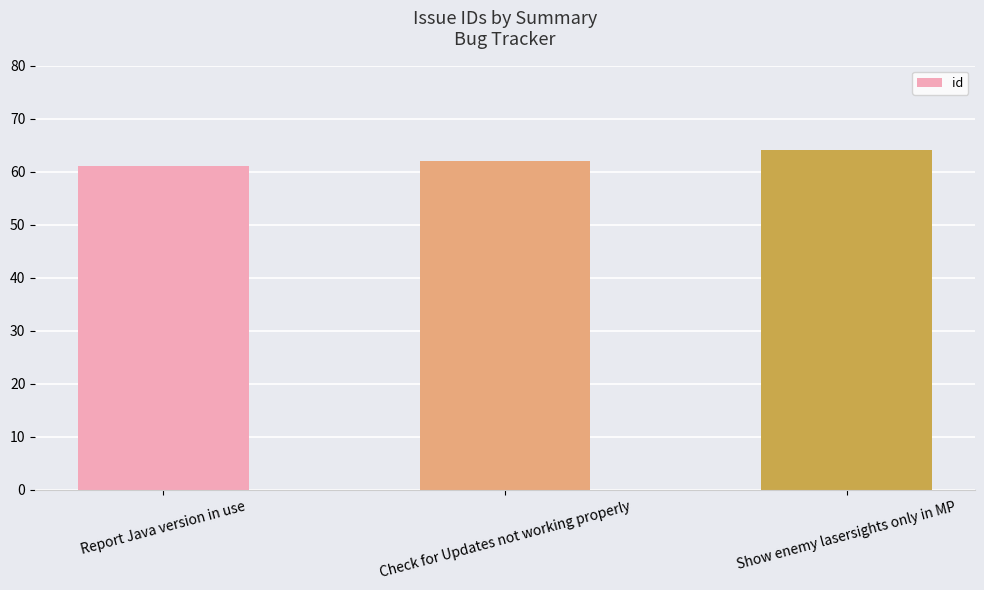

At which category does the chart reach its peak across all series?

Show enemy lasersights only in MP